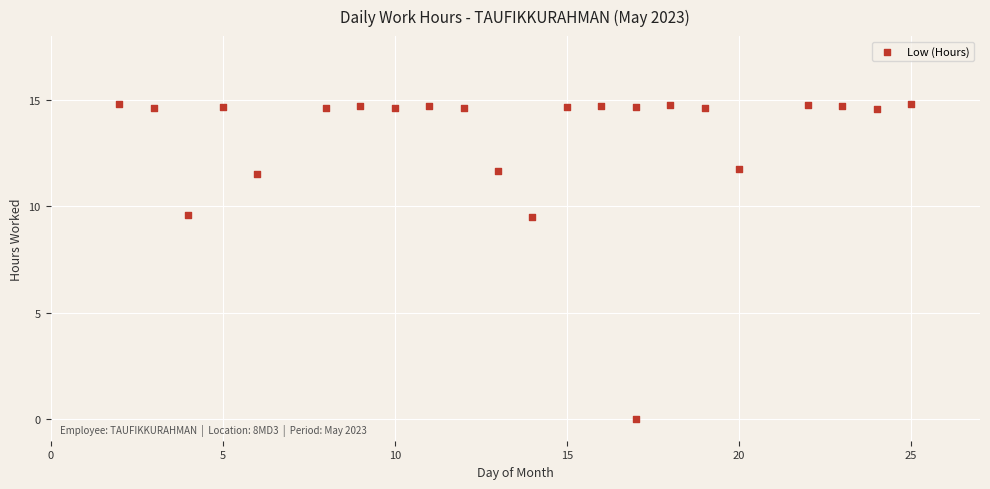

What is the range of X values (max minus min)?

23.0